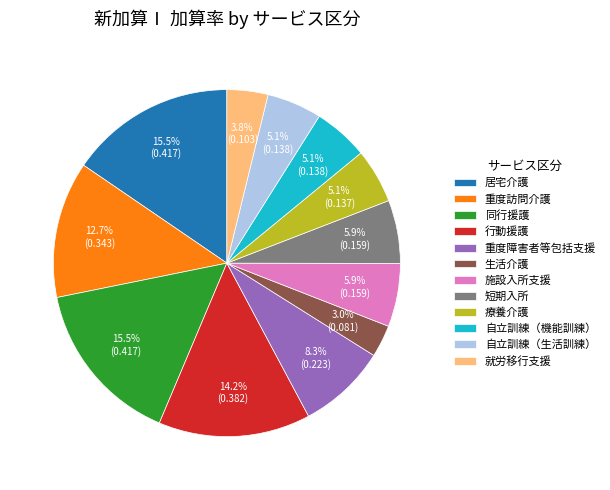

How many segments does this pie chart have?

12